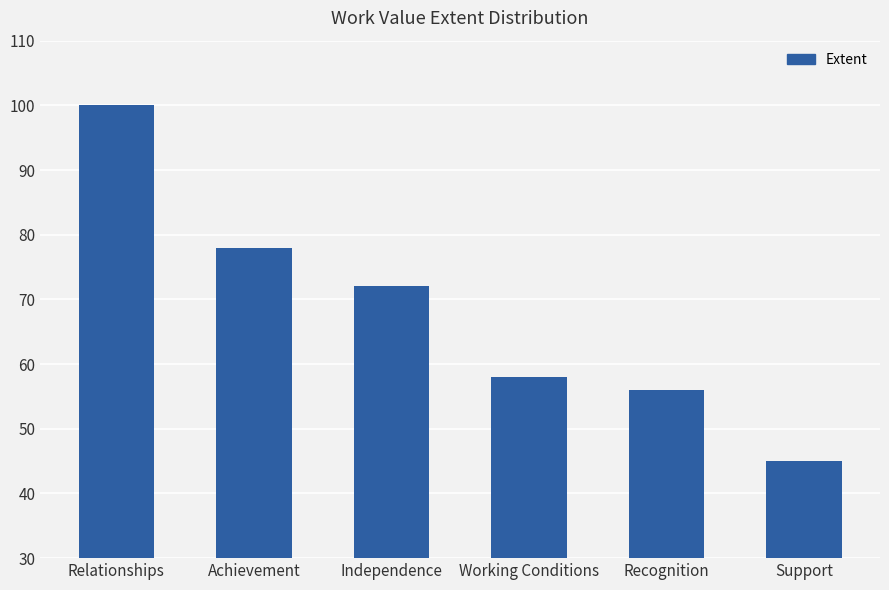

What is the label of the 6th bar from the right?

Relationships